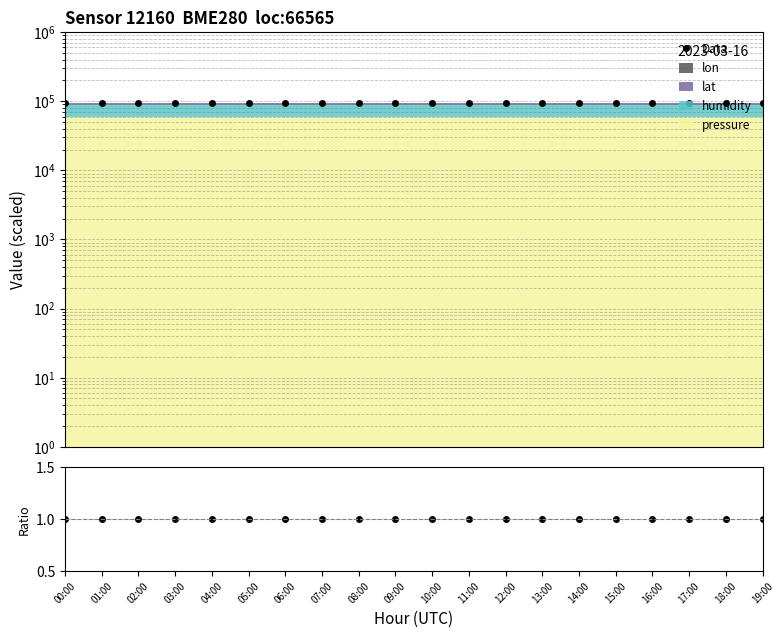

Reading left to right, extract all data points from this chart.

Data: 94548.7	94548.7	94548.7	94548.7	94548.7	94548.7	94548.7	94548.7	94548.7	94548.7	94548.7	94548.7	94548.7	94548.7	94548.7	94548.7	94548.7	94548.7	94548.7	94548.7
ratio: 1.0	1.0	1.0	1.0	1.0	1.0	1.0	1.0	1.0	1.0	1.0	1.0	1.0	1.0	1.0	1.0	1.0	1.0	1.0	1.0